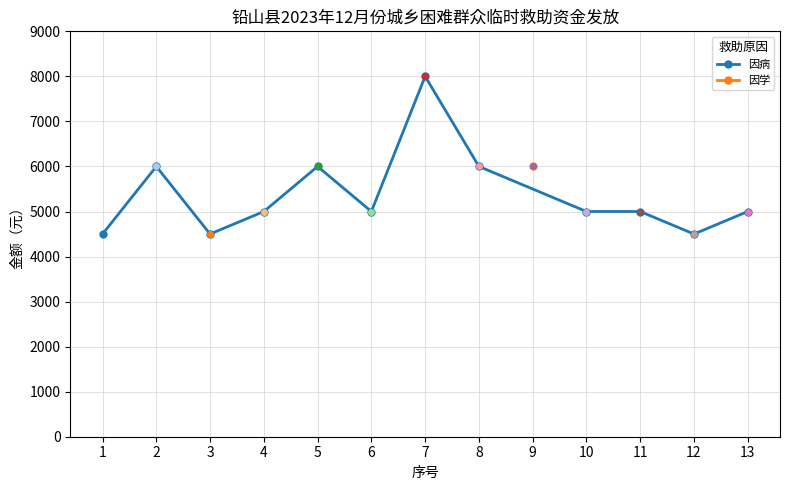

Reading left to right, what are all the values shown in this chart?

4500	6000	4500	5000	6000	5000	8000	6000	5000	5000	4500	5000